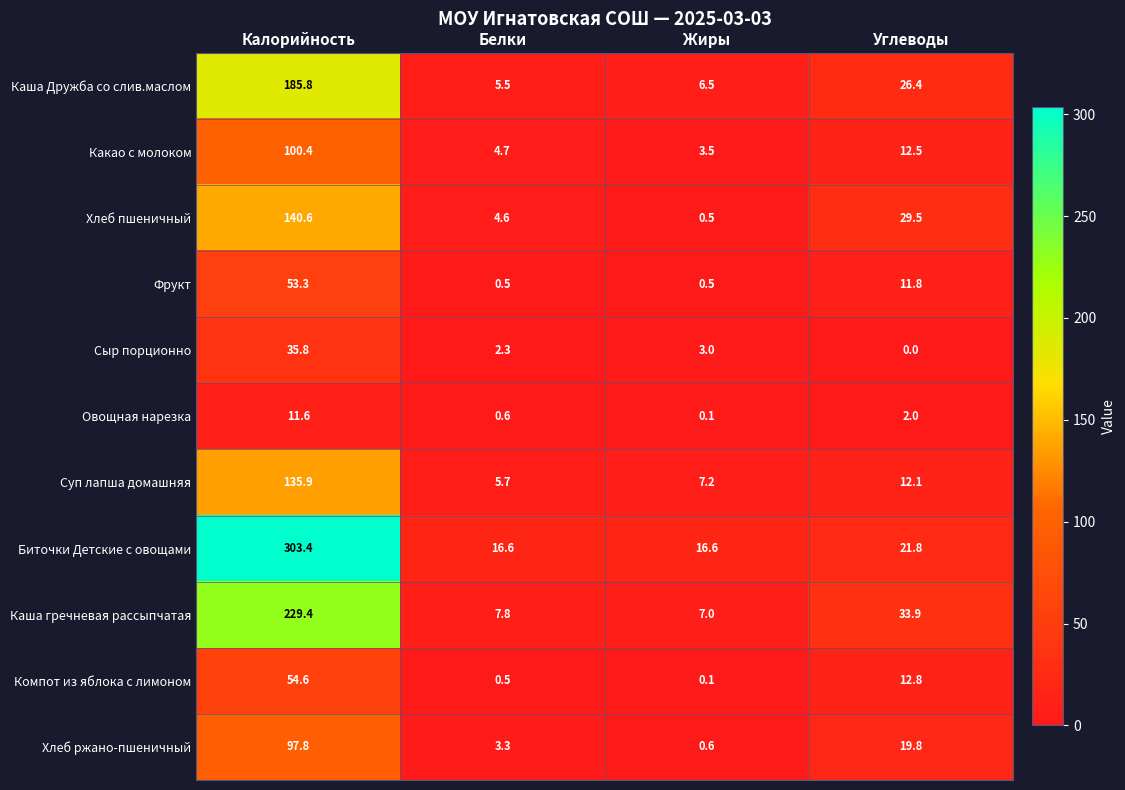

Rank the series by their maximum value, from highest to lowest.

Биточки Детские с овощами, Каша гречневая рассыпчатая, Каша Дружба со слив.маслом, Хлеб пшеничный, Суп лапша домашняя, Какао с молоком, Хлеб ржано-пшеничный, Компот из яблока с лимоном, Фрукт, Сыр порционно, Овощная нарезка